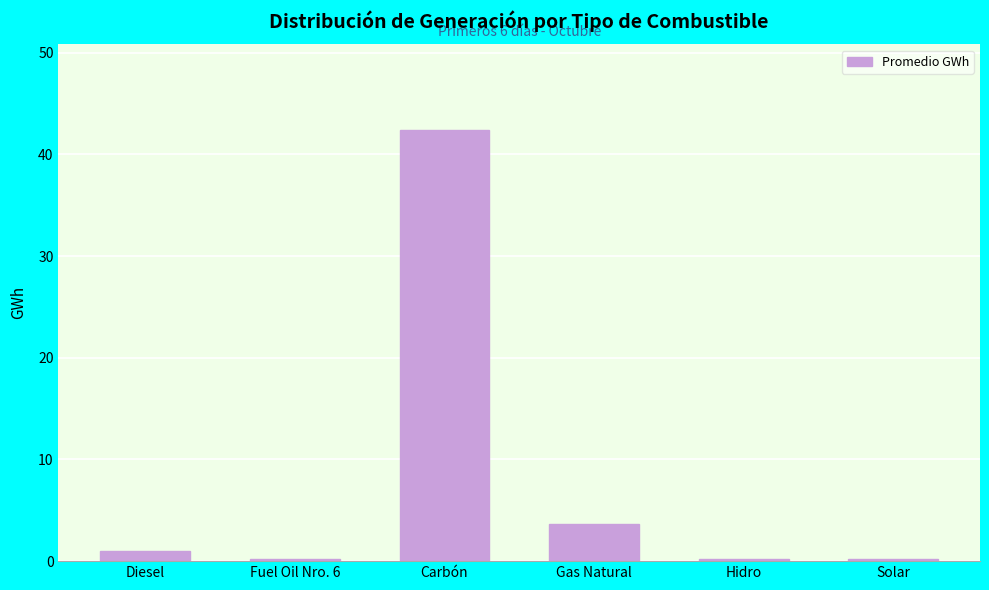

How many bars are there in total?

6